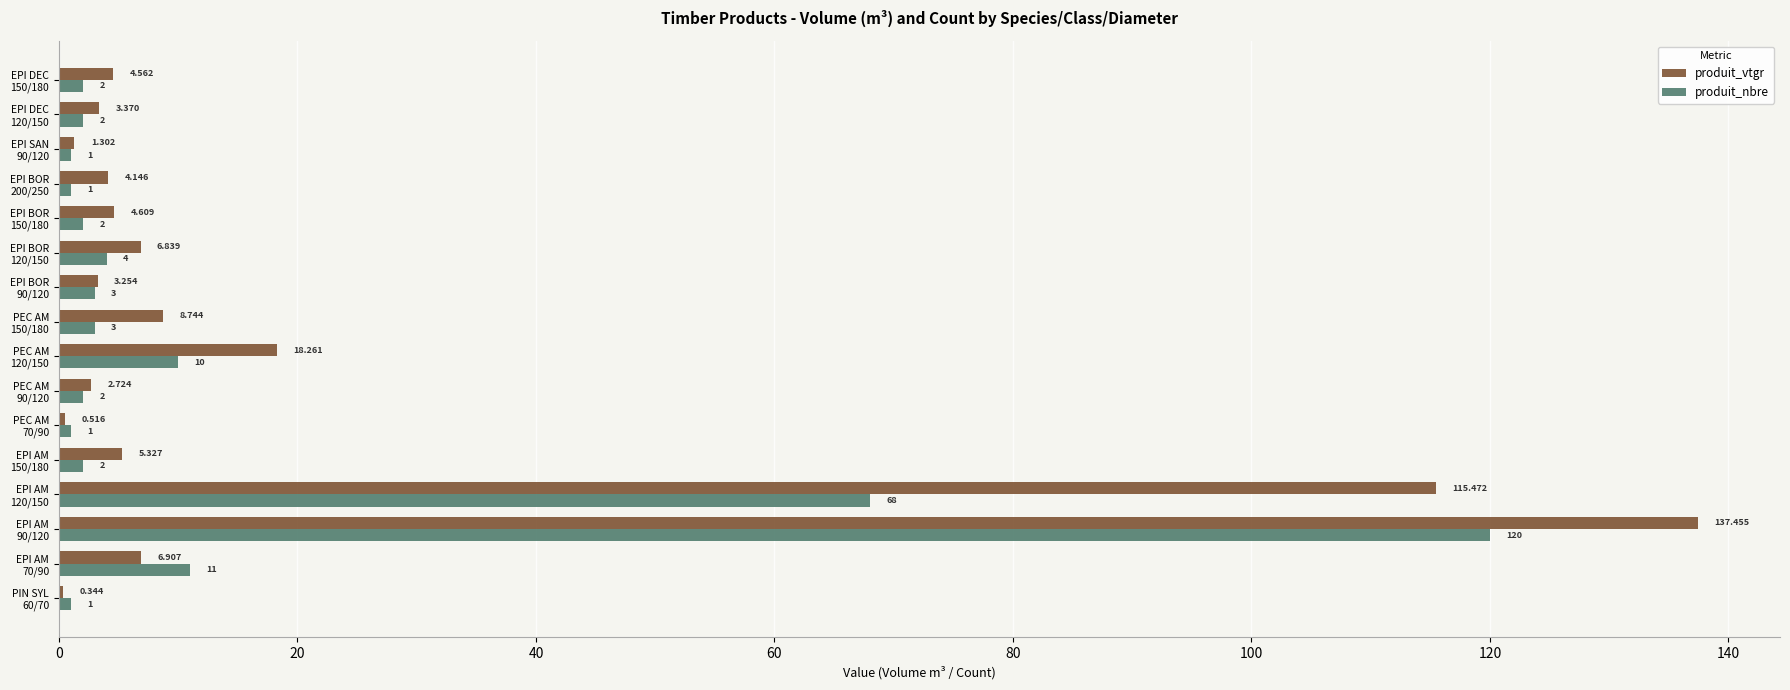

Which series has the largest total across all categories?

produit_vtgr